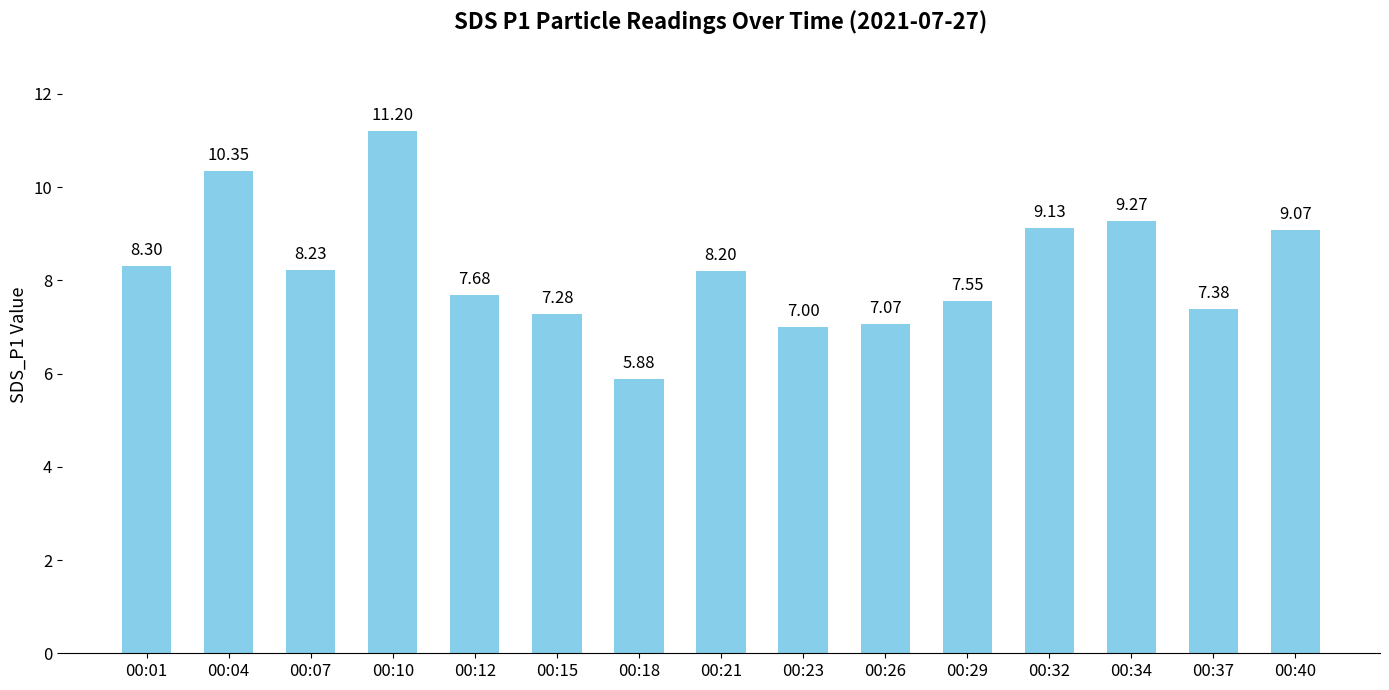

Are the bars horizontal?

No